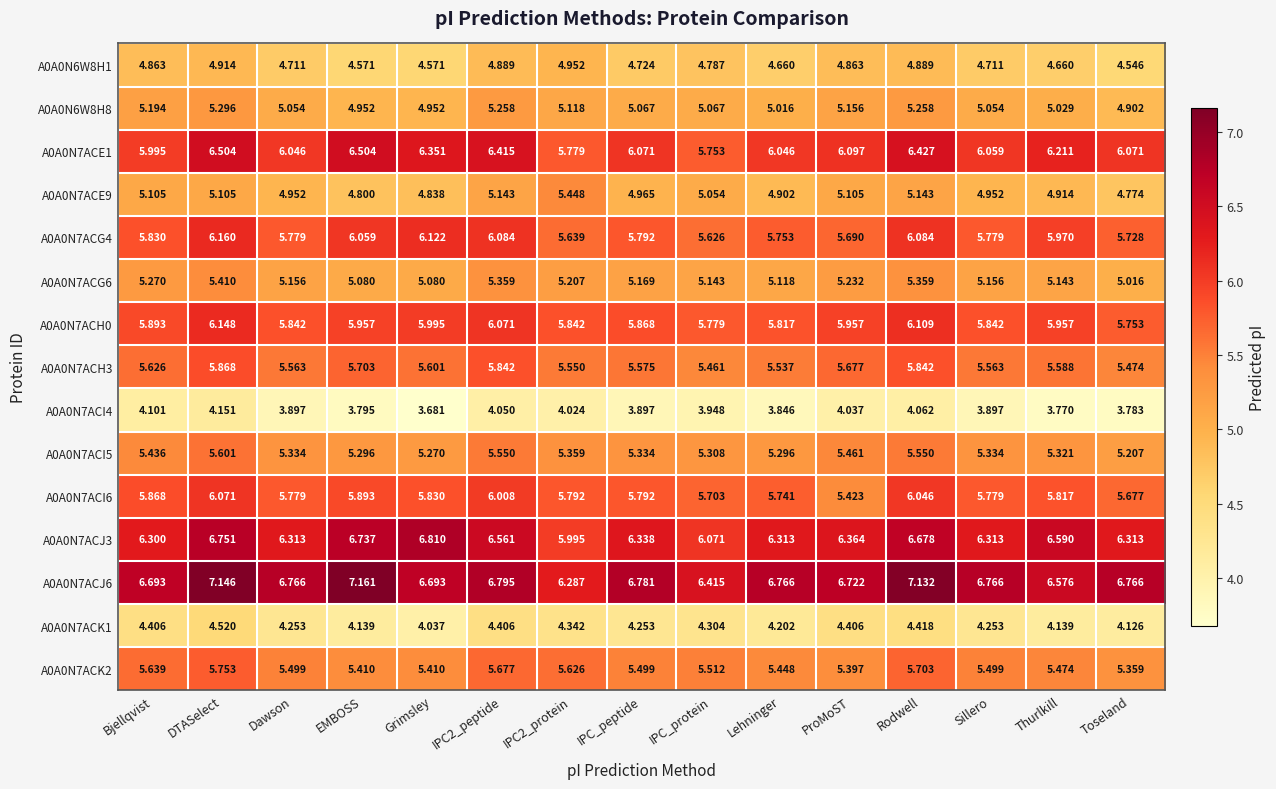

At which category is the sum across all series the highest?

DTASelect